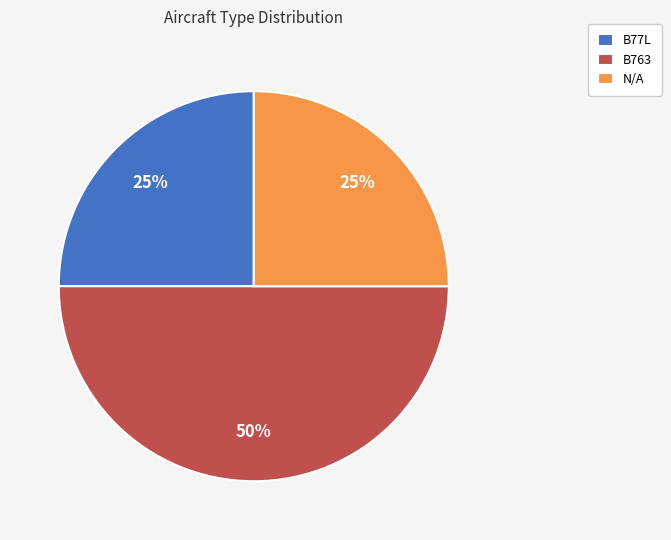

What is the largest slice in the pie chart?

B763